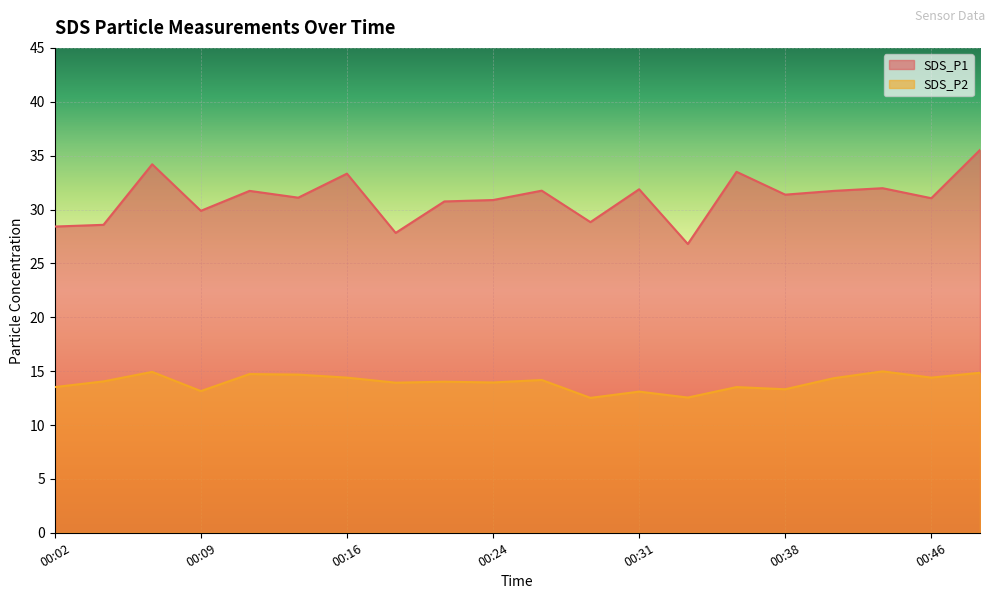

The SDS_P1 series shows 28.4 at 00:02. True or false?

True